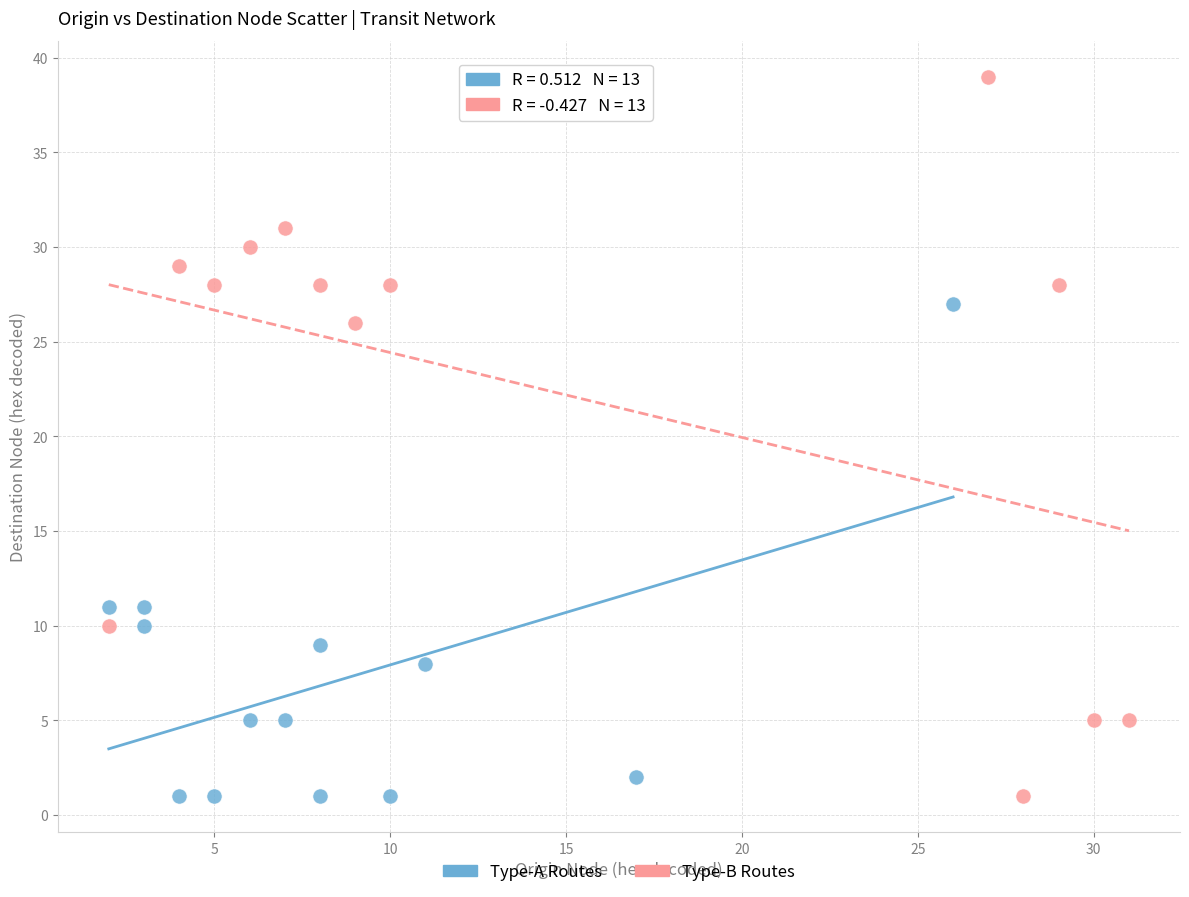

Which series reaches the maximum Y coordinate?

Type-B Routes